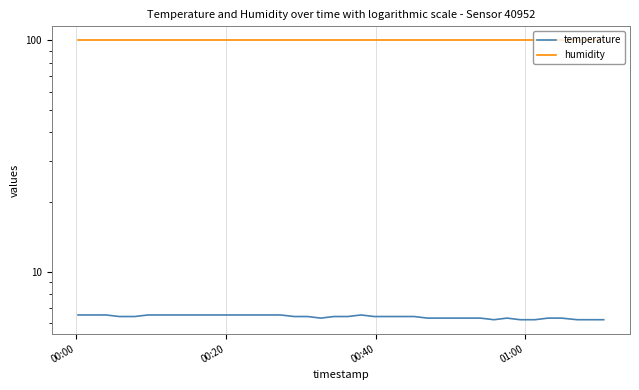

What is the sum of all humidity values?

3996.0